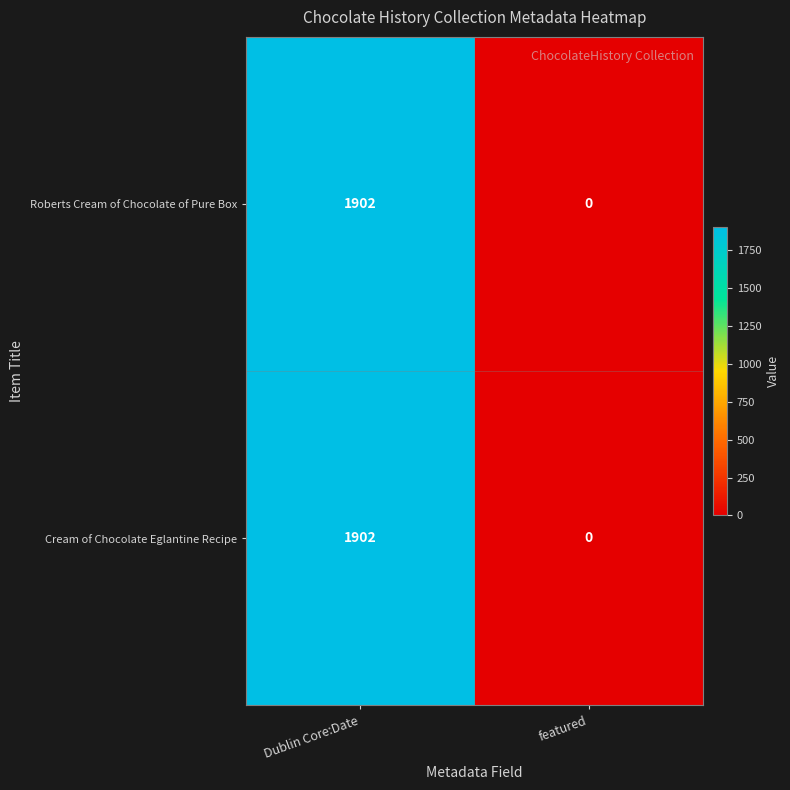

What is the difference between the Cream of Chocolate Eglantine Recipe values at featured and Dublin Core:Date?

1902